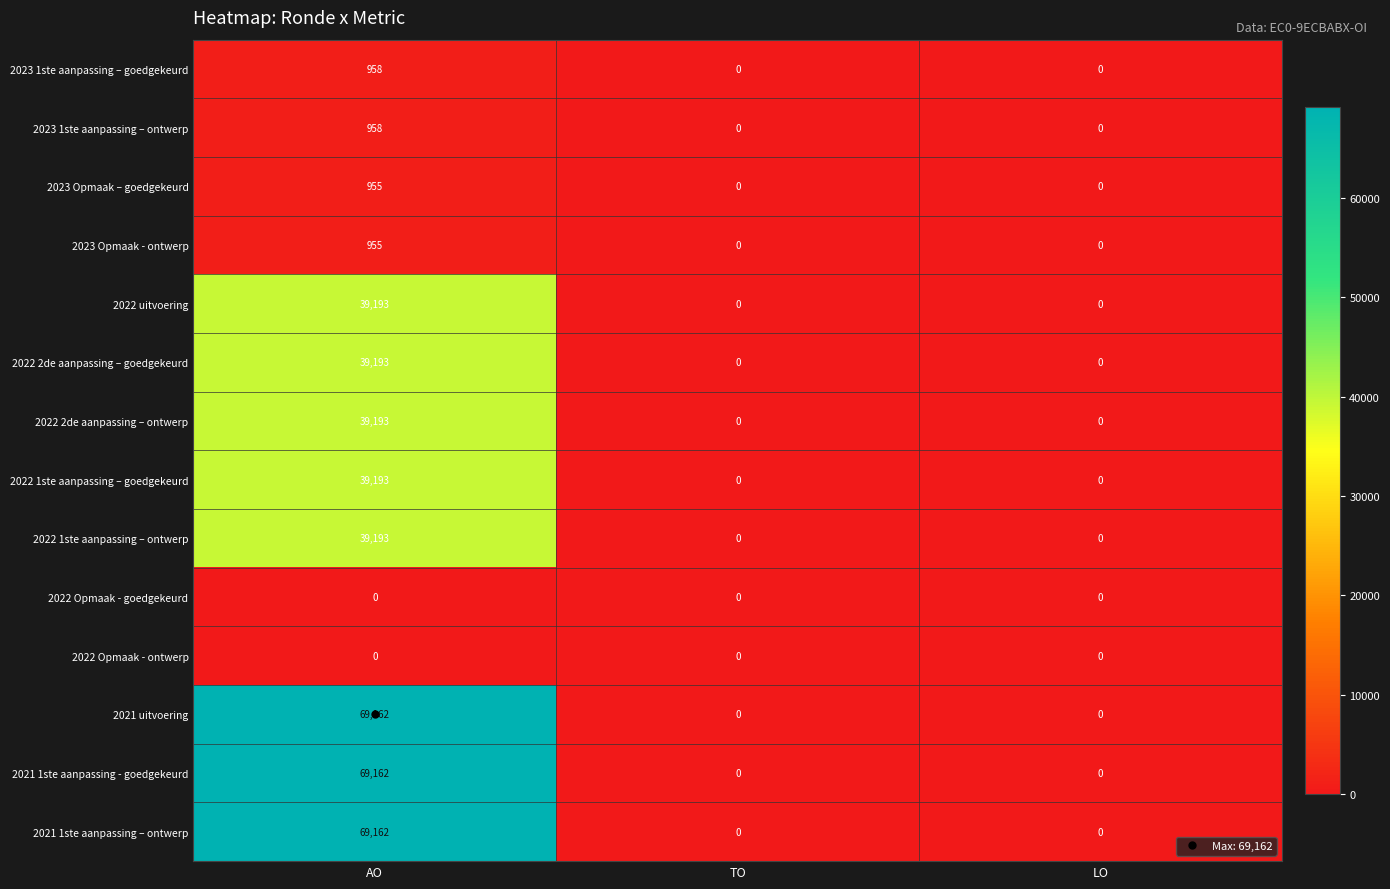

How many 2023 1ste aanpassing – goedgekeurd values are between 0 and 958?

3